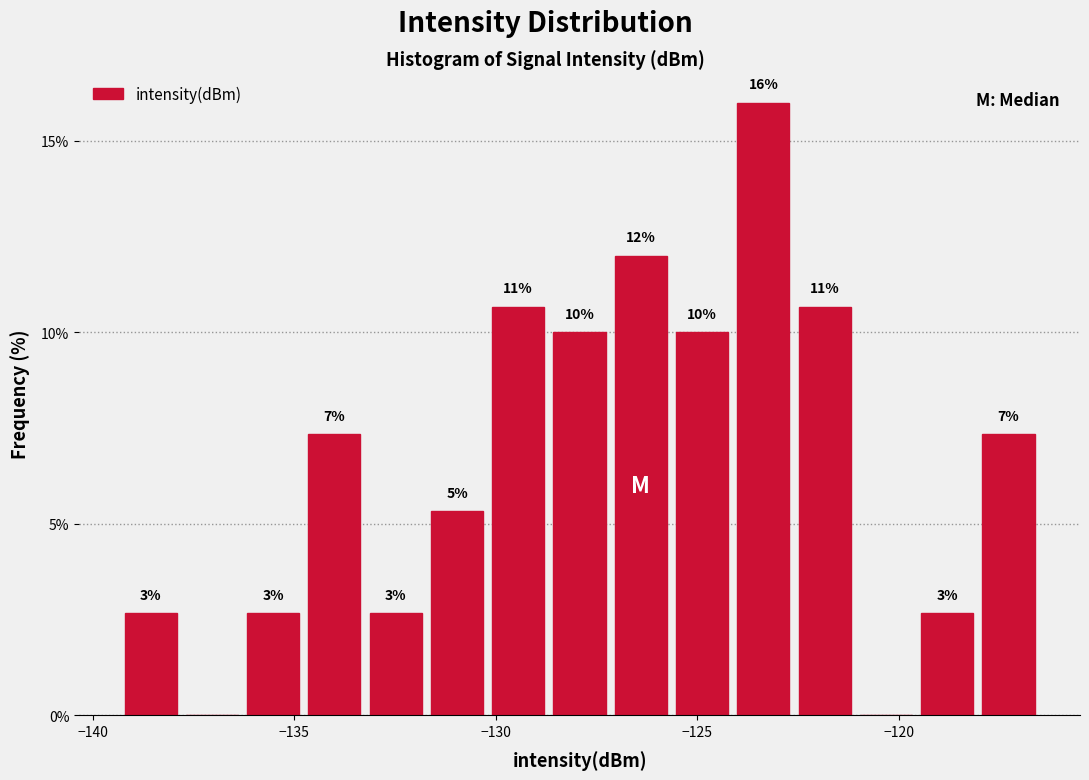

Read against the x-axis, roughly where is the centre of the tallest bar?

-123.5